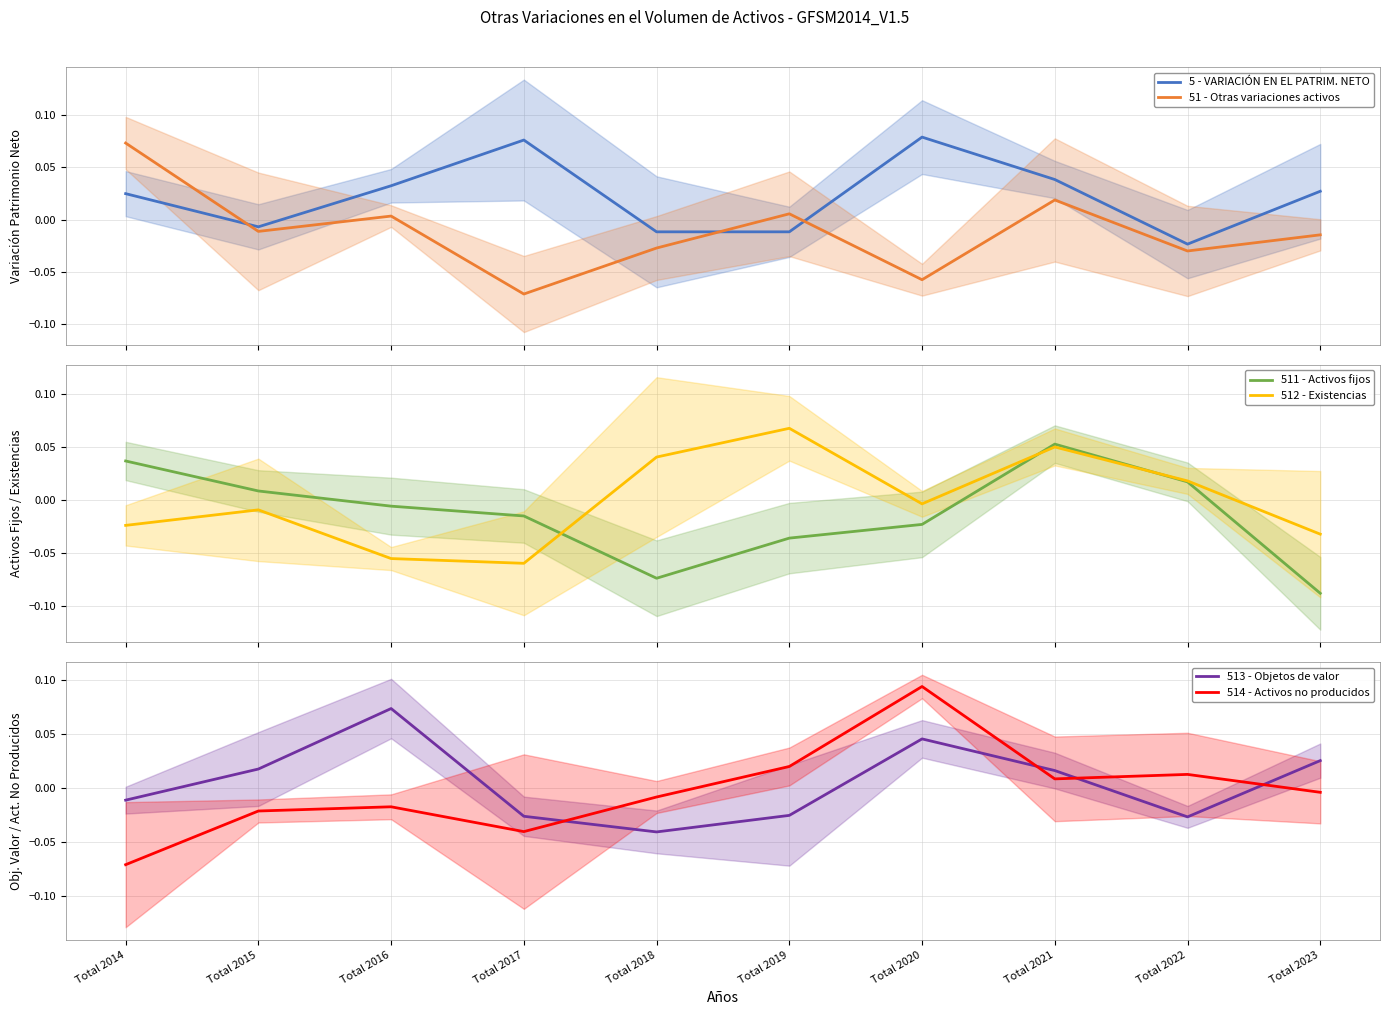

Is this an area chart (filled region under the line)?

No